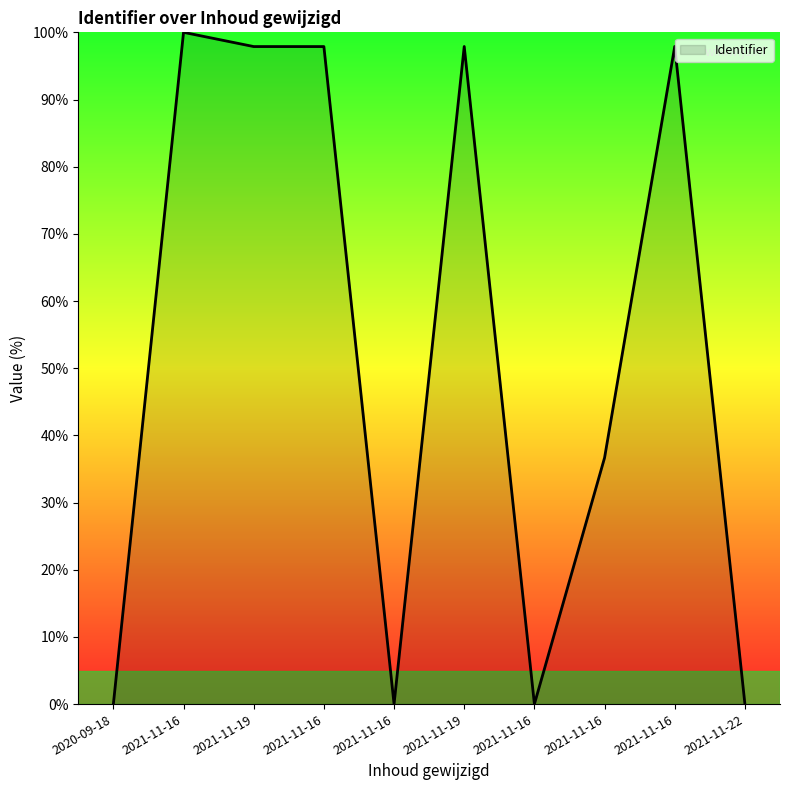

List the labels in order of value, smallest first.

2020-09-18, 2021-11-22, 2021-11-16, 2021-11-16, 2021-11-16, 2021-11-16, 2021-11-19, 2021-11-19, 2021-11-16, 2021-11-16